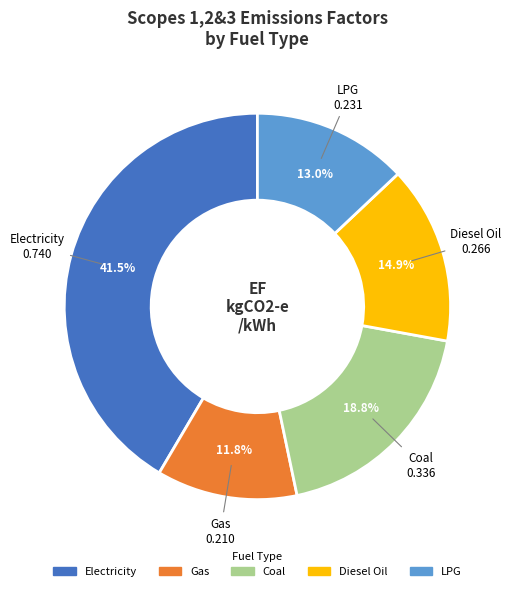

What is the total percentage of Electricity and Diesel Oil?

56.4%